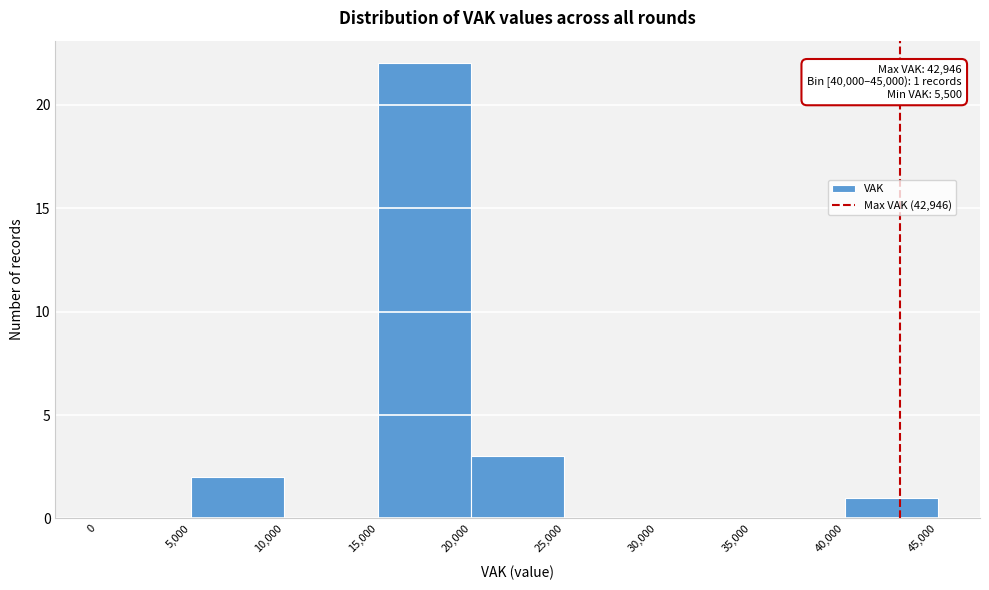

Which range on the x-axis has the tallest bar?

15,000 to 20,000